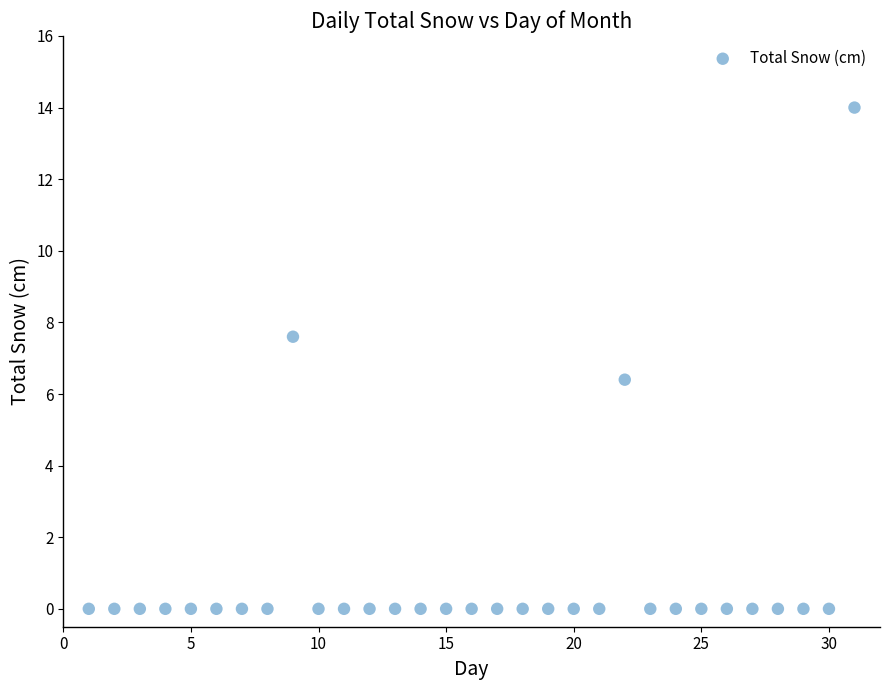

What is the range of Y values (max minus min)?

14.0